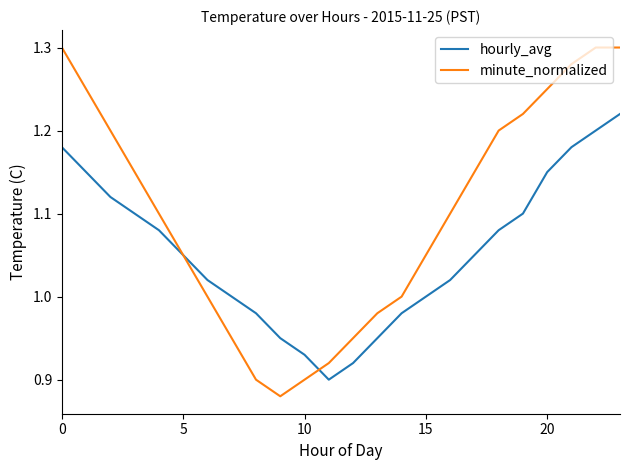

What are all the series names shown in the legend?

hourly_avg, minute_normalized